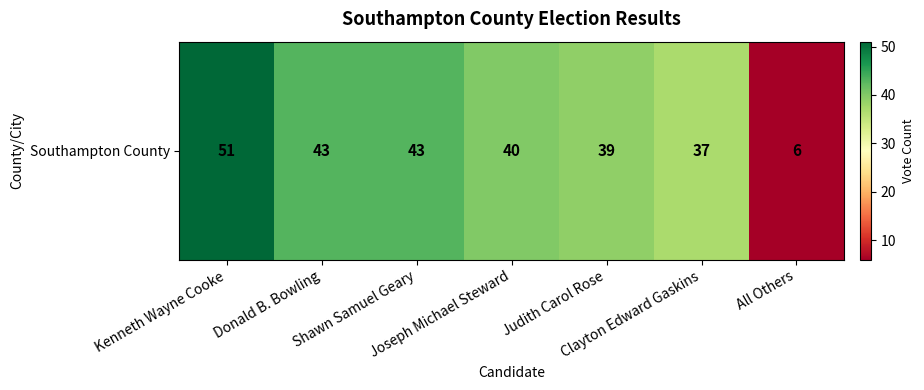

The chart shows a value of 37 at Clayton Edward Gaskins. True or false?

True